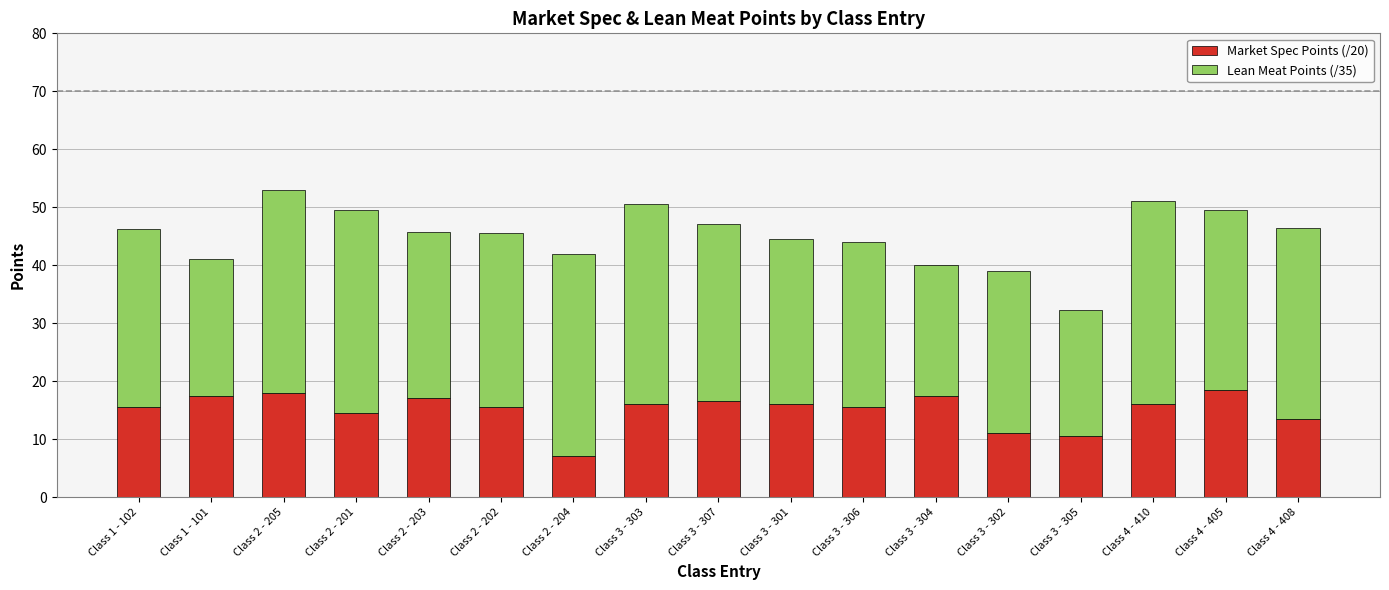

What is the lowest value of the Market Spec Points (/20) series?

7.0